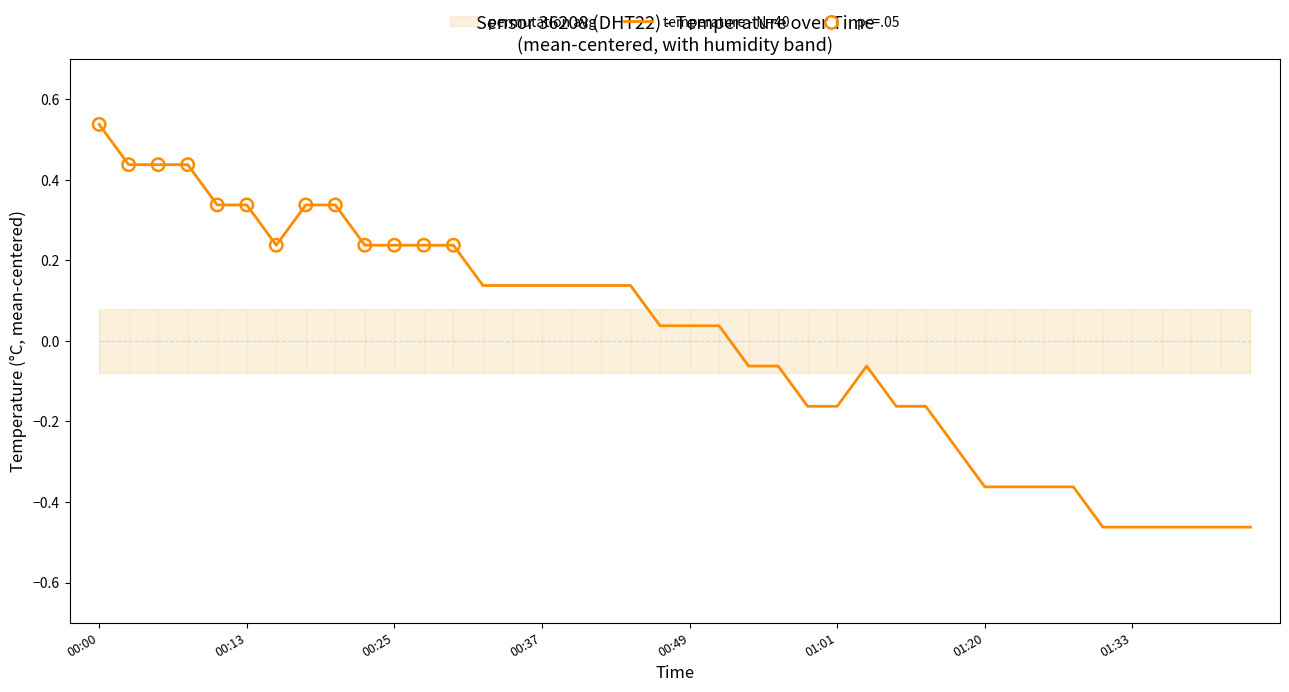

Which has a higher value, 00:30 or 01:35?

00:30